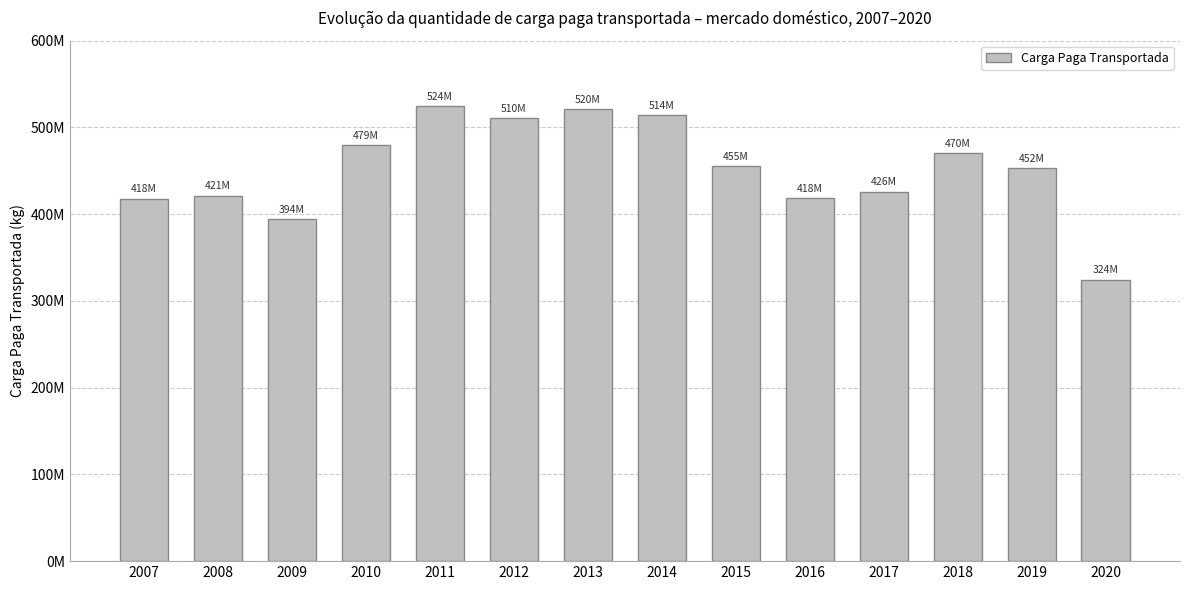

Are the bars horizontal?

No